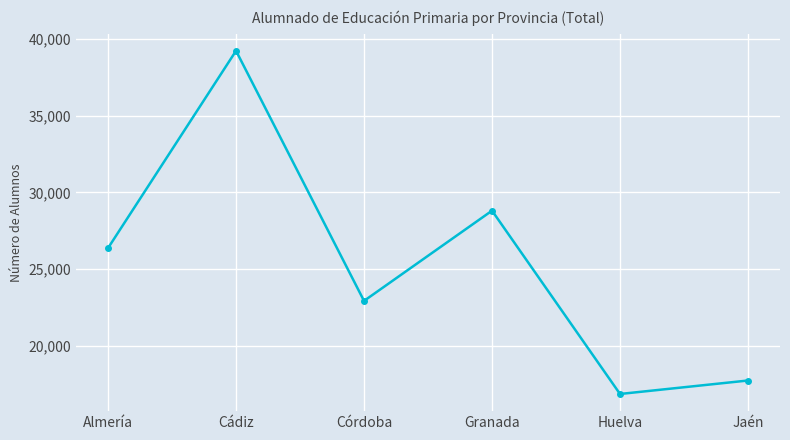

Reading left to right, what are all the values shown in this chart?

26374	39214	22936	28808	16877	17754